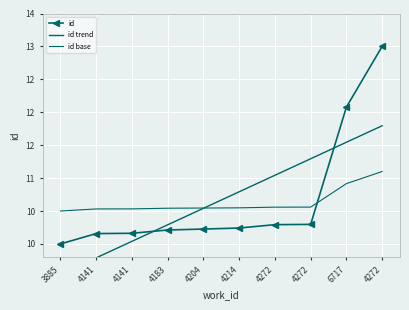

List the series in order of their peak value, lowest first.

id base, id trend, id